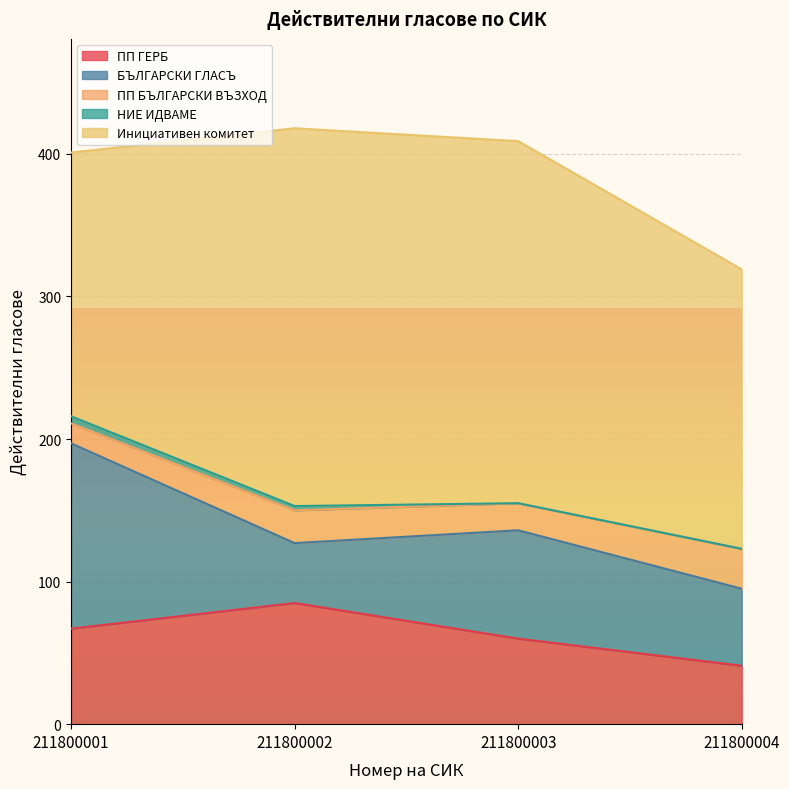

Is the value of ПП БЪЛГАРСКИ ВЪЗХОД at 211800001 greater than the value of БЪЛГАРСКИ ГЛАСЪ at 211800001?

No